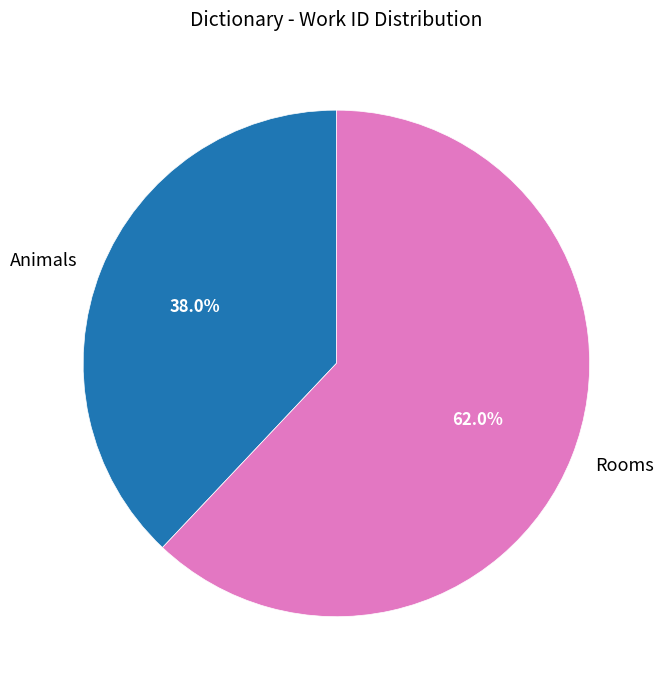

To the nearest percent, what is the difference between the largest and smallest slice percentages?

24%